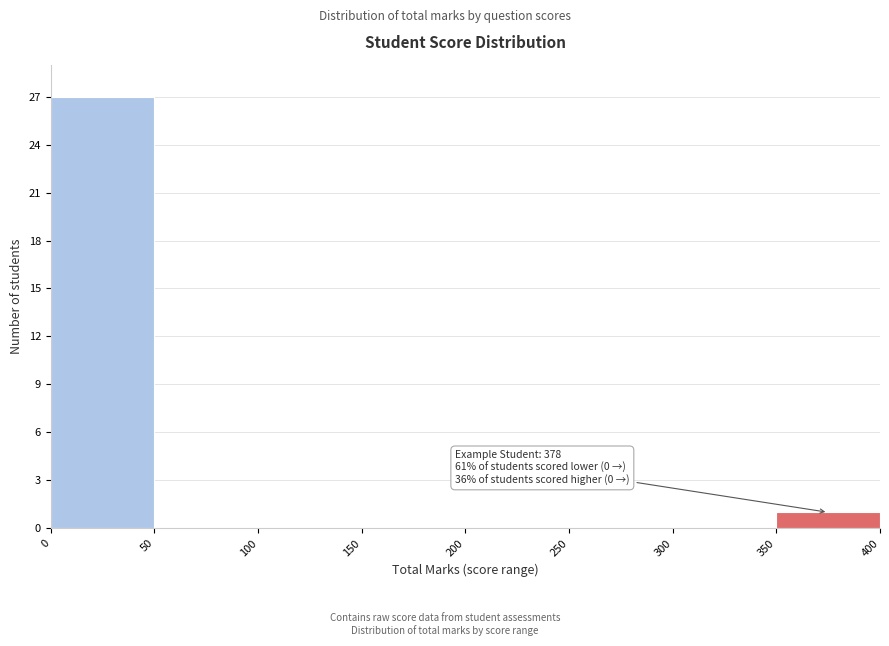

Over which range of the x-axis is the bar tallest?

0 to 50